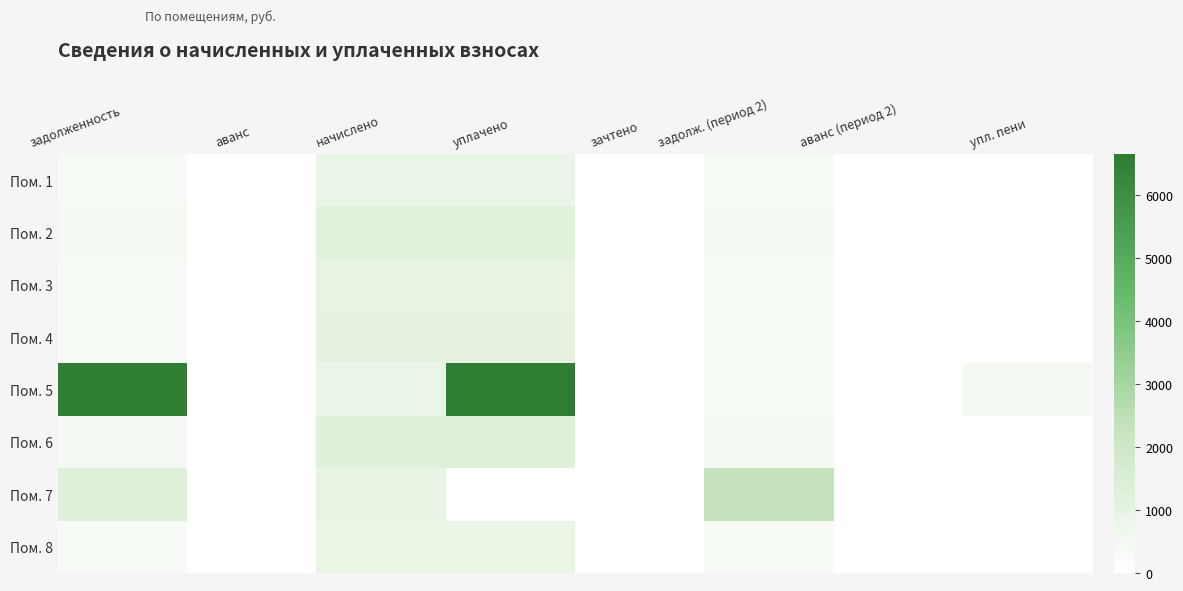

Which has a higher value, упл. пени or задолженность?

задолженность